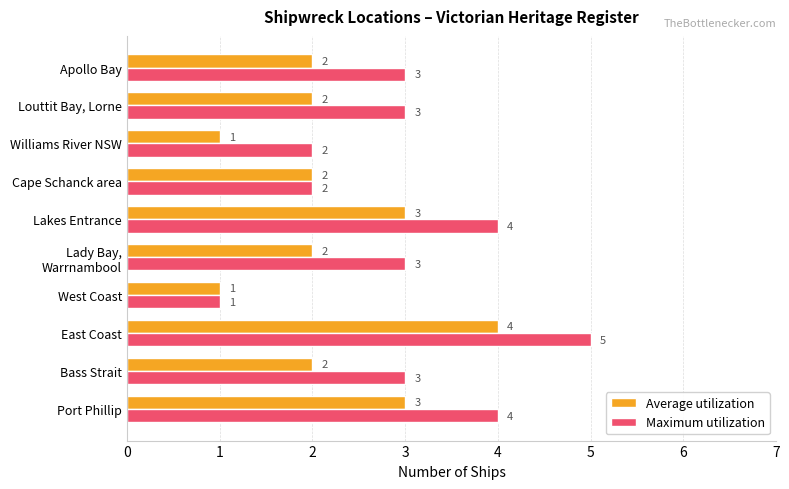

How many data points in Average utilization are less than 2?

2